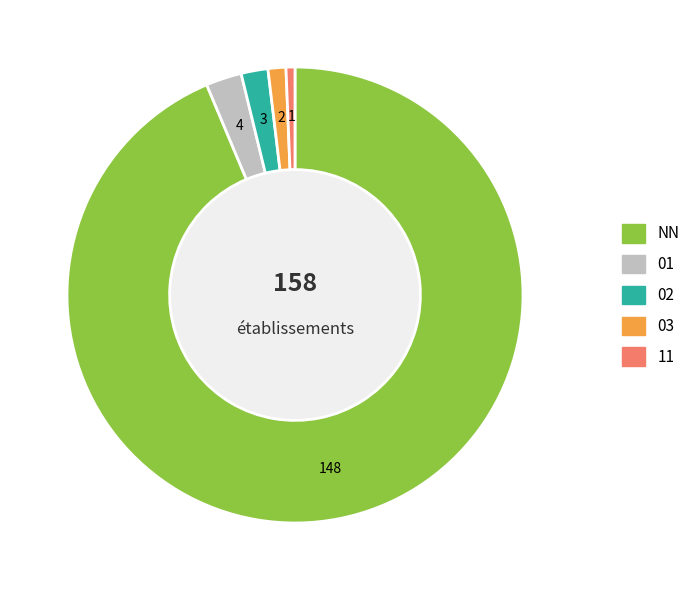

The 02 slice represents 2% of the pie. True or false?

True